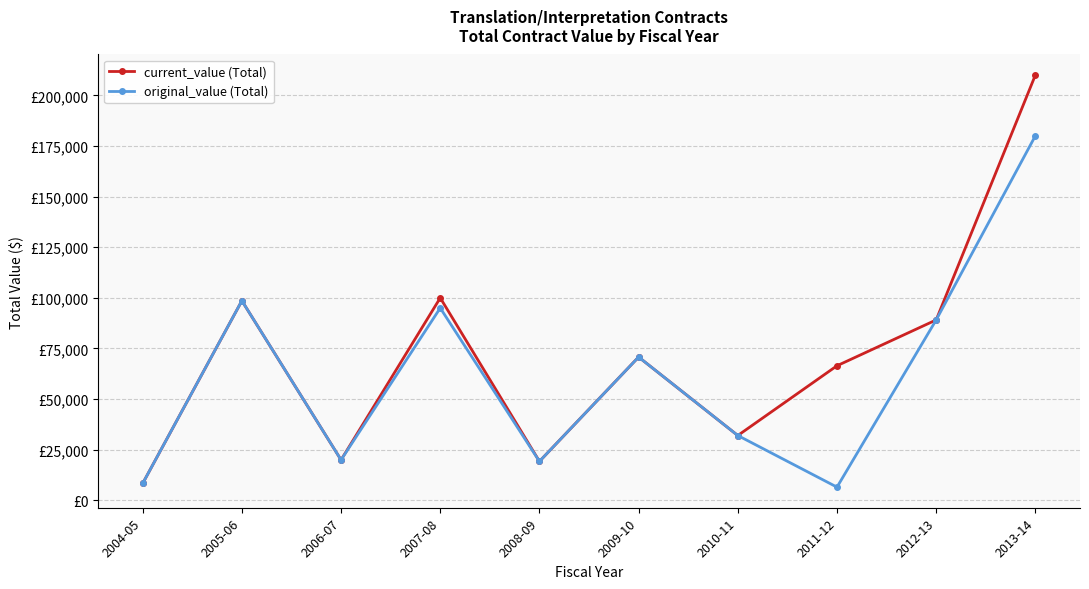

What is the approximate value of current_value (Total) at 2011-12?

66449.5